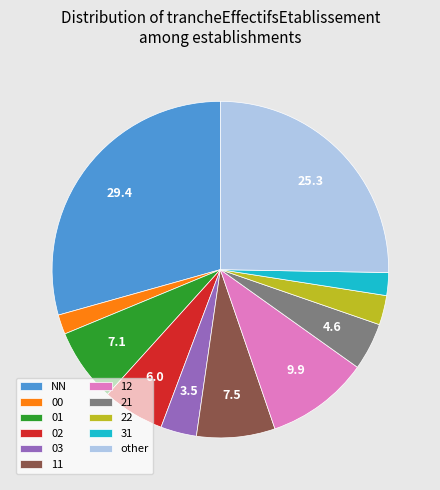

What is the largest slice in the pie chart?

NN